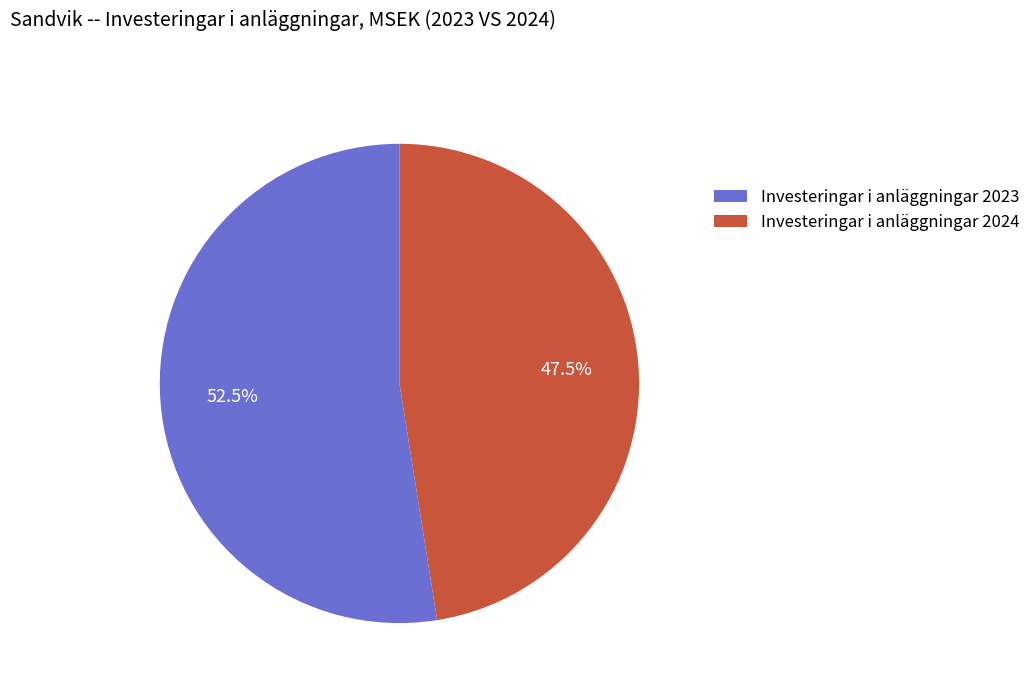

Does any single category account for the majority?

Yes